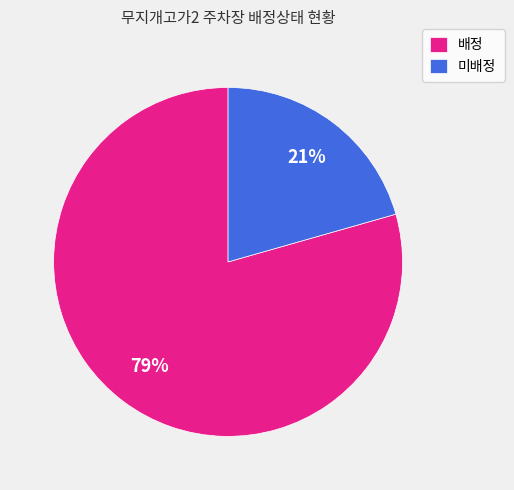

Rank the categories by value from lowest to highest.

미배정, 배정